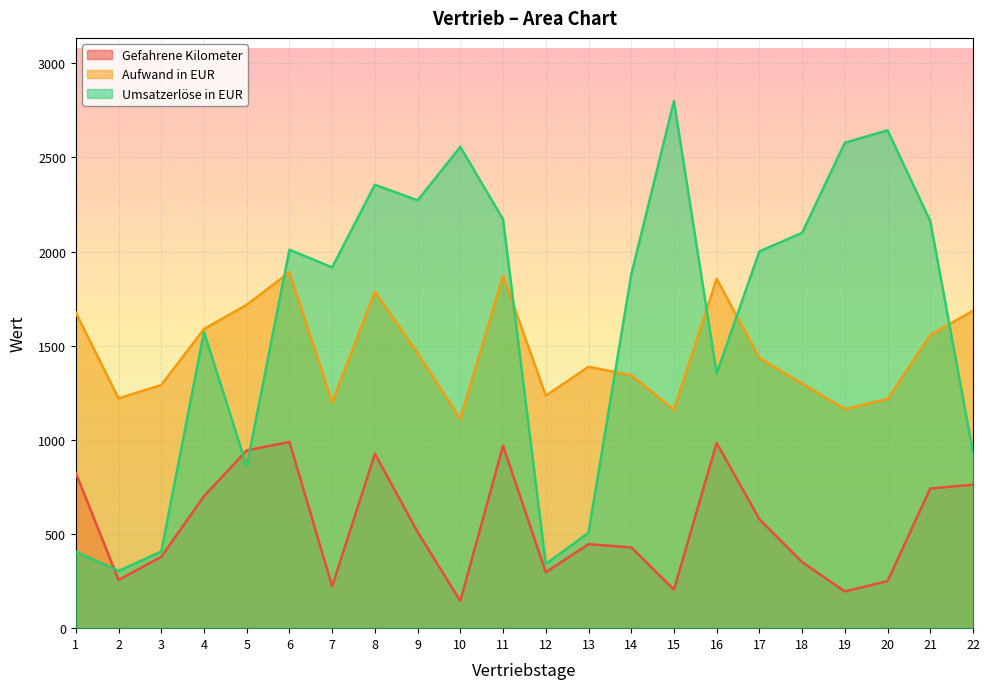

At 9, list the series in order from largest to smallest.

Umsatzerlöse in EUR, Aufwand in EUR, Gefahrene Kilometer